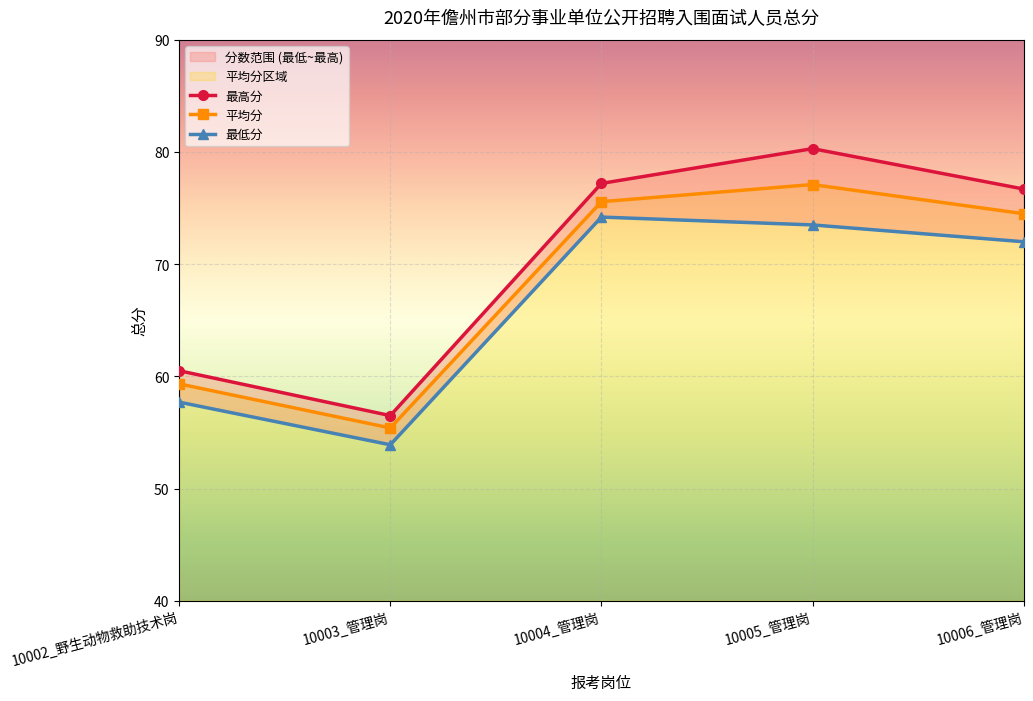

What is the approximate value of 平均分 at 10005_管理岗?

77.1